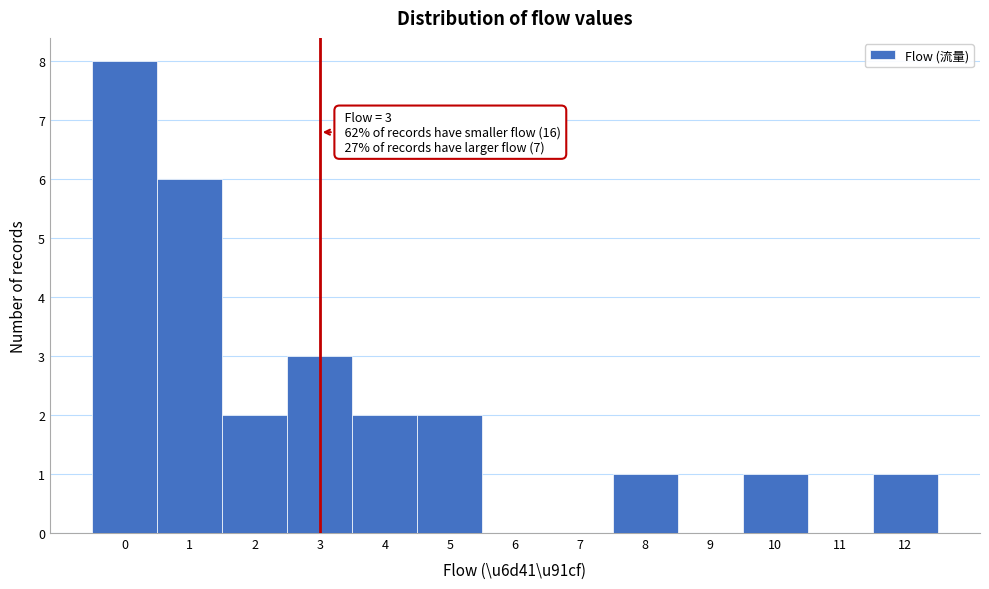

Which range on the x-axis has the tallest bar?

-0.5 to 0.5